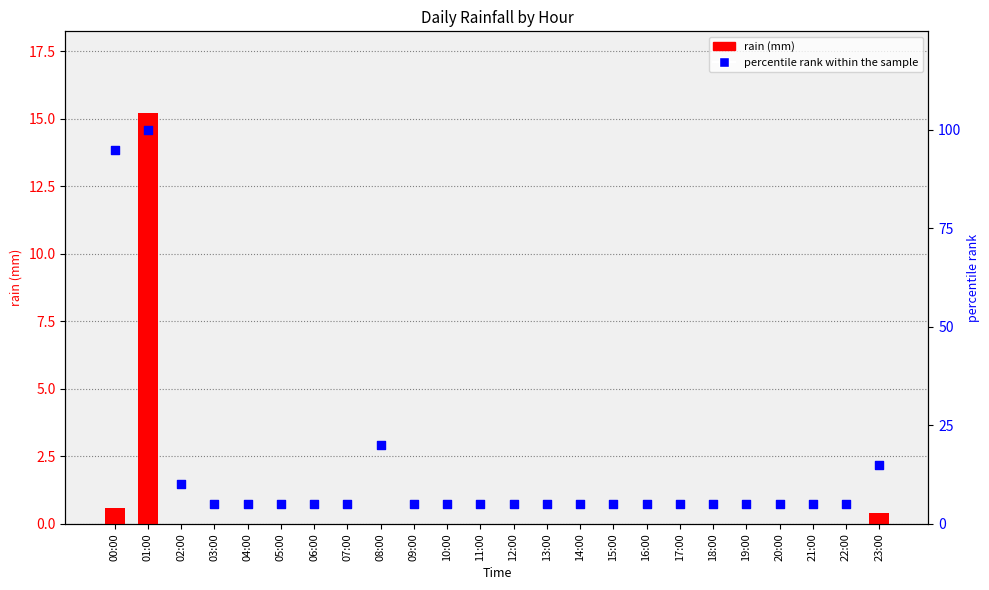

Which series has the largest total across all categories?

percentile rank within the sample